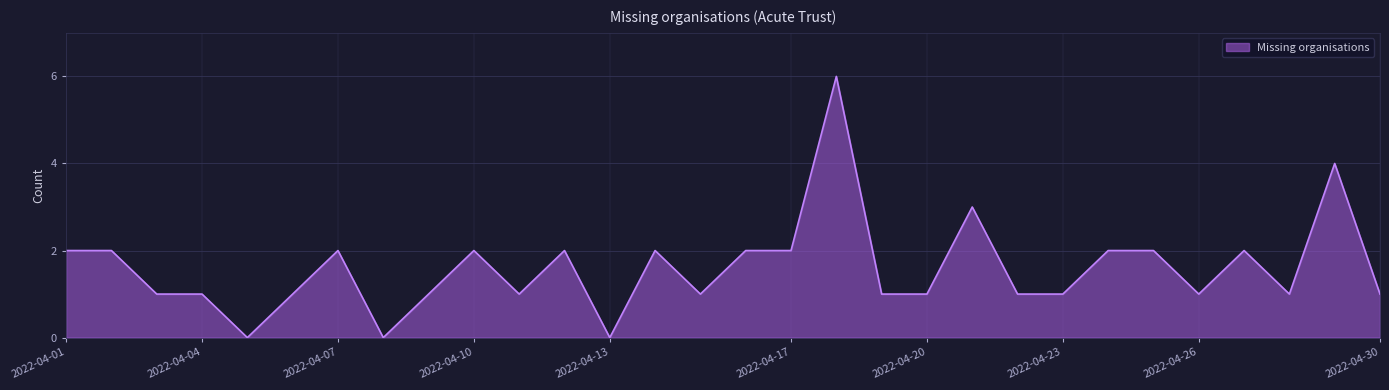

What is the difference between the maximum and minimum values?

6